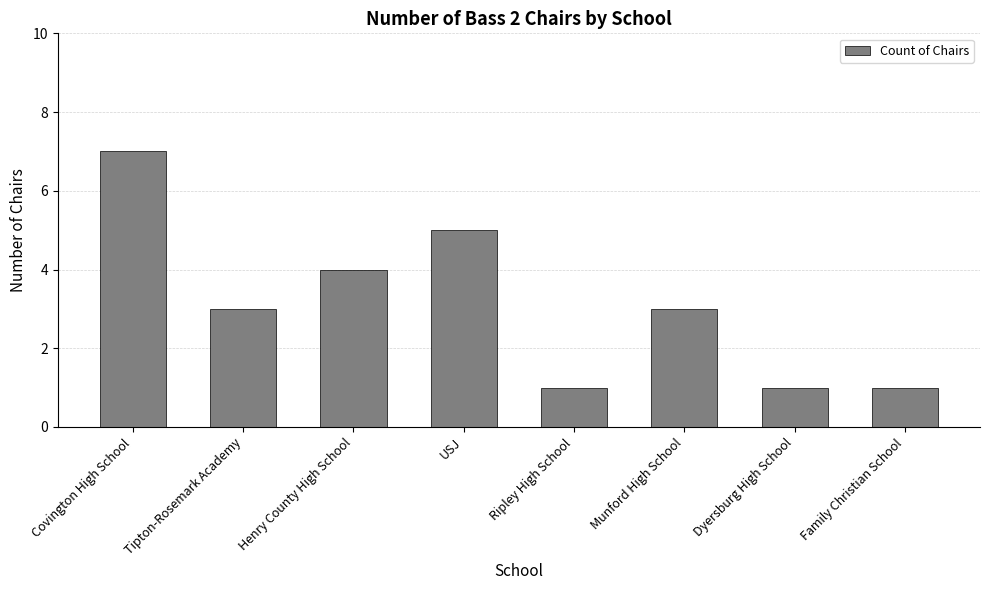

What is the minimum value shown in the chart?

1